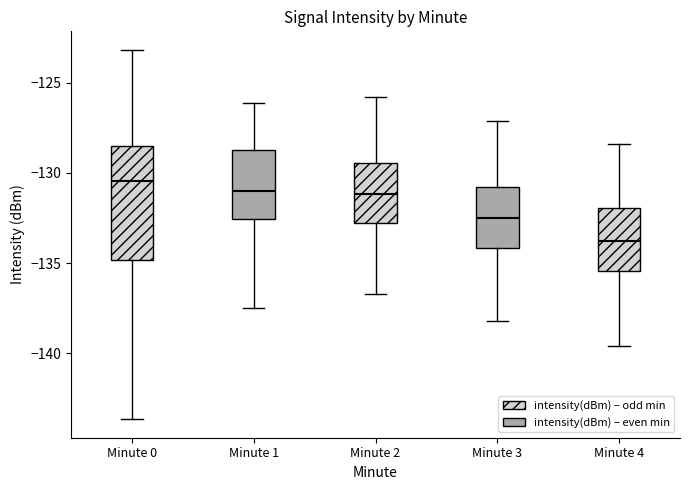

Which box's median line is the highest?

Minute 0